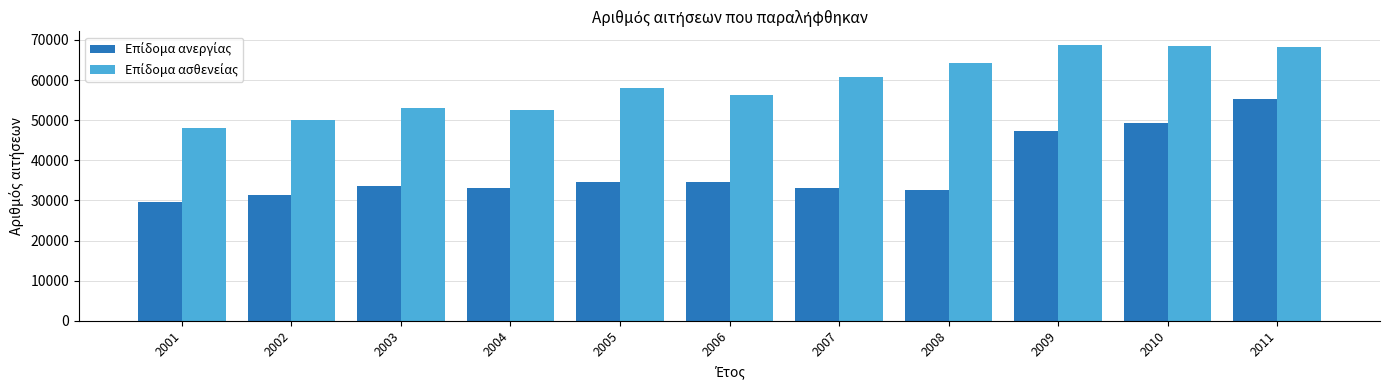

What is the minimum value shown in the chart?

29694